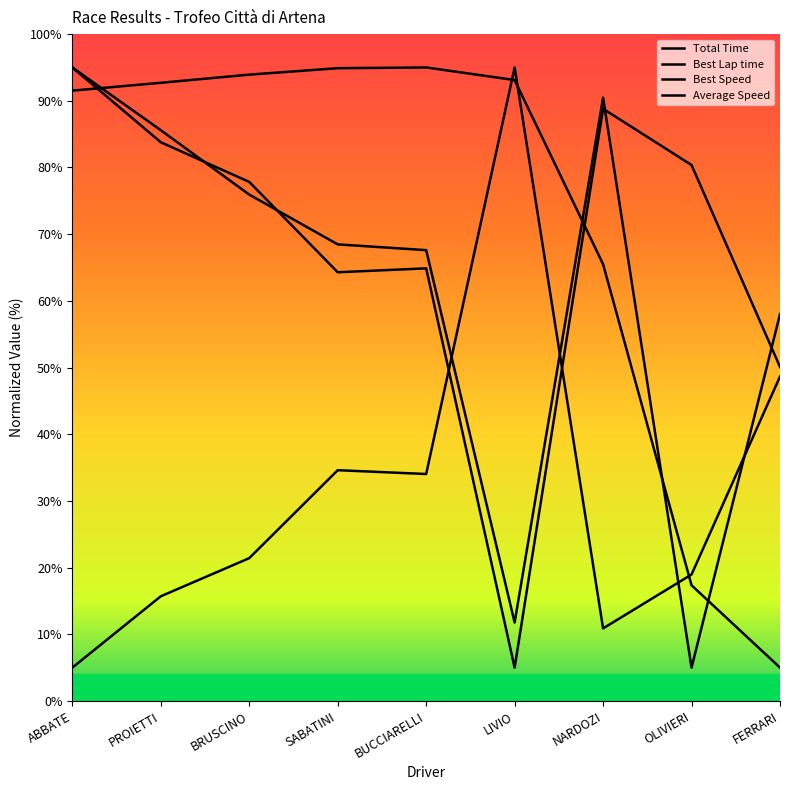

Reading right to left, transcribe all the data shown in this chart.

Total Time: 5.0	17.3	65.5	93.1	95.0	94.9	93.9	92.7	91.5
Best Lap time: 48.7	19.0	10.9	95.0	34.0	34.6	21.4	15.7	5.0
Best Speed: 50.1	80.4	88.8	5.0	64.9	64.3	77.8	83.8	95.0
Average Speed: 58.0	5.0	90.5	11.8	67.6	68.5	75.9	85.6	95.0